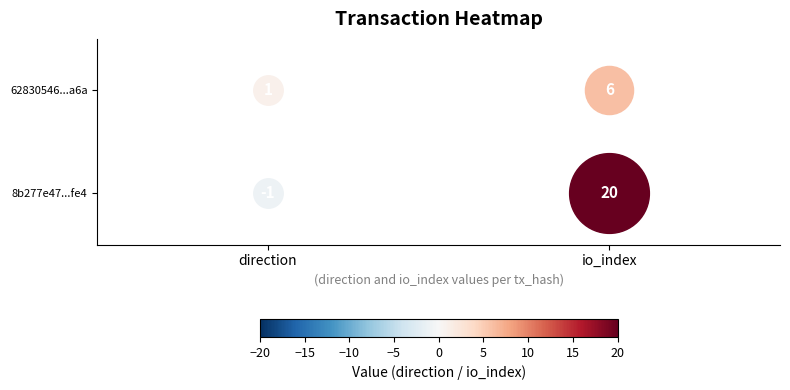

At 0, list the series in order from smallest to largest.

8b277e47fe5472ee1e976f25f47868641425fe4, 62830546ec63c10a82a0439a6ac31bbbf859c6a